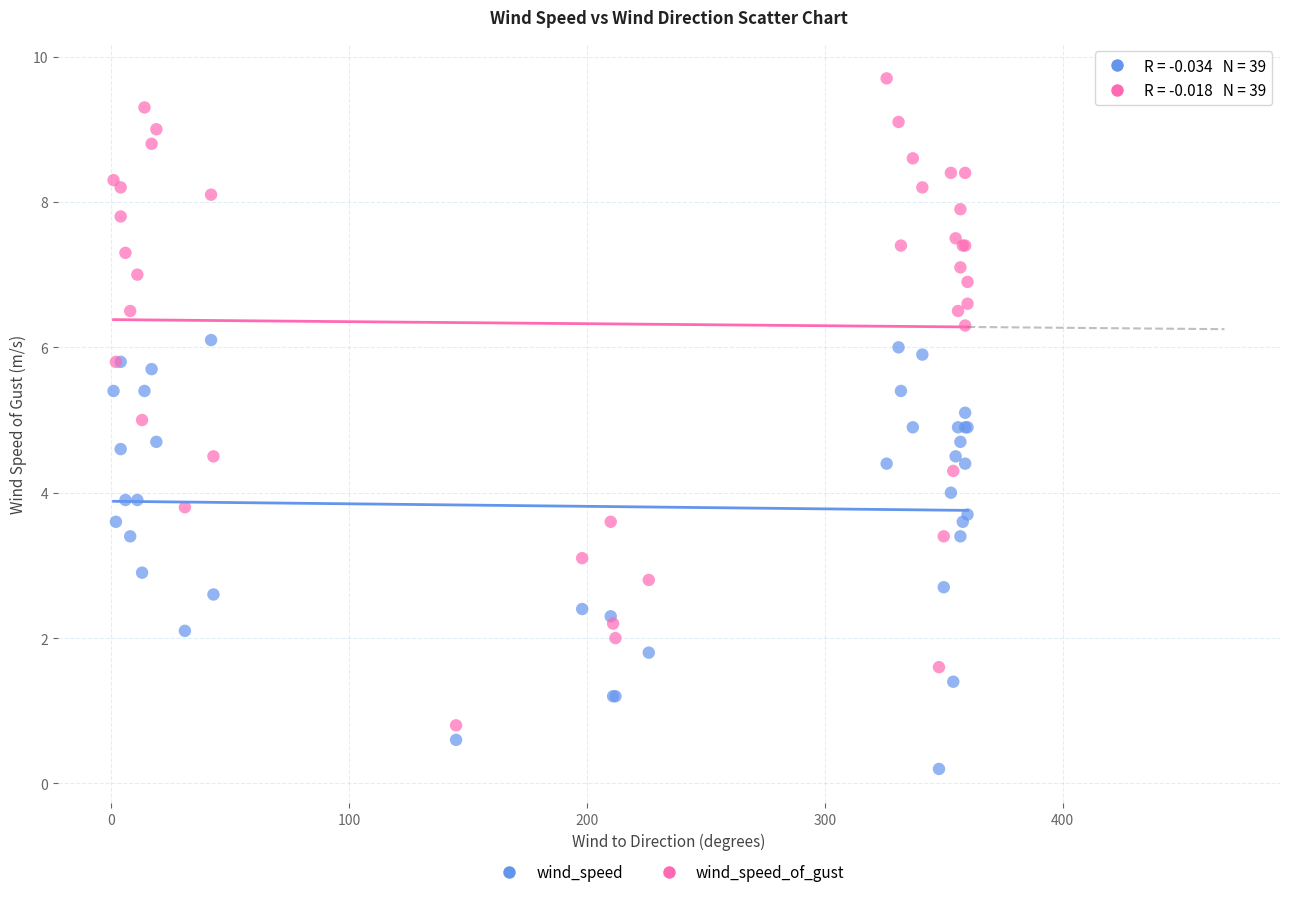

Which series reaches the maximum Y coordinate?

wind_speed_of_gust